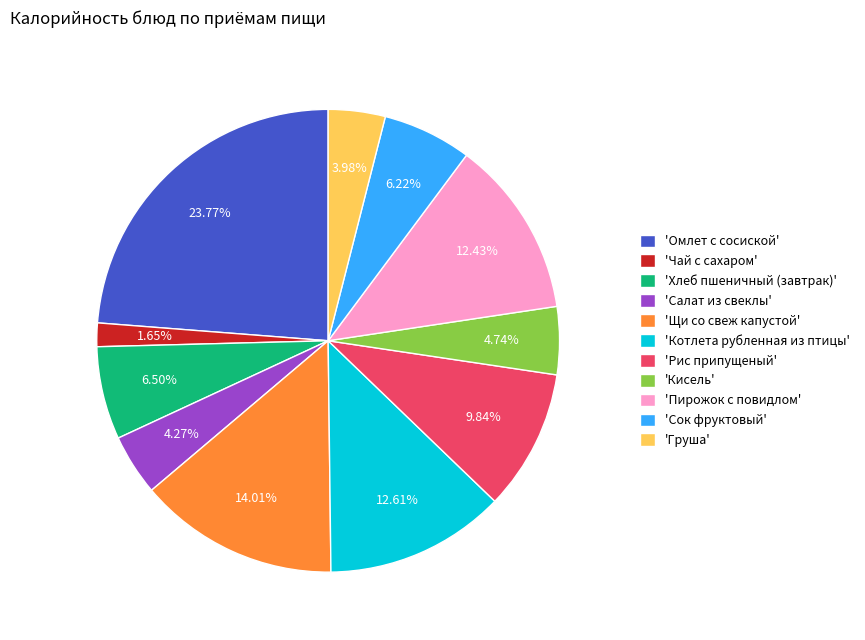

Approximately how many times larger is the value at 'Груша' compared to 'Щи со свеж капустой'?

0.3